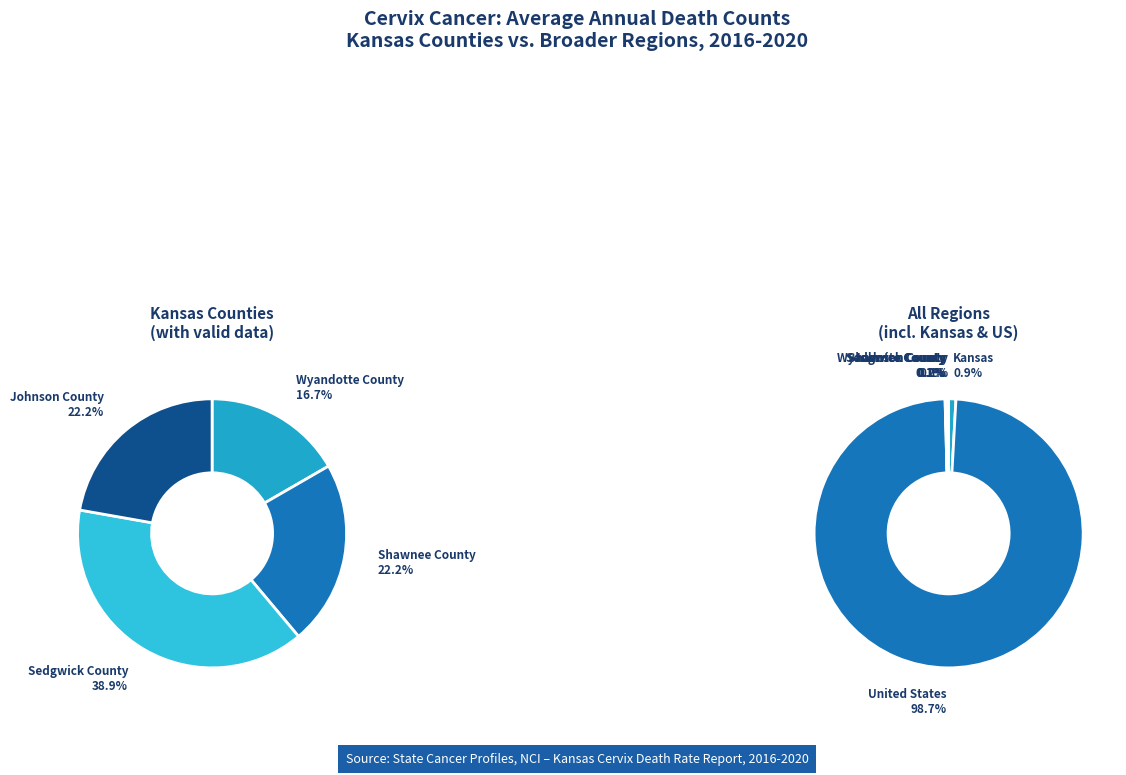

To the nearest percent, what is the difference between the largest and smallest slice percentages?

99%